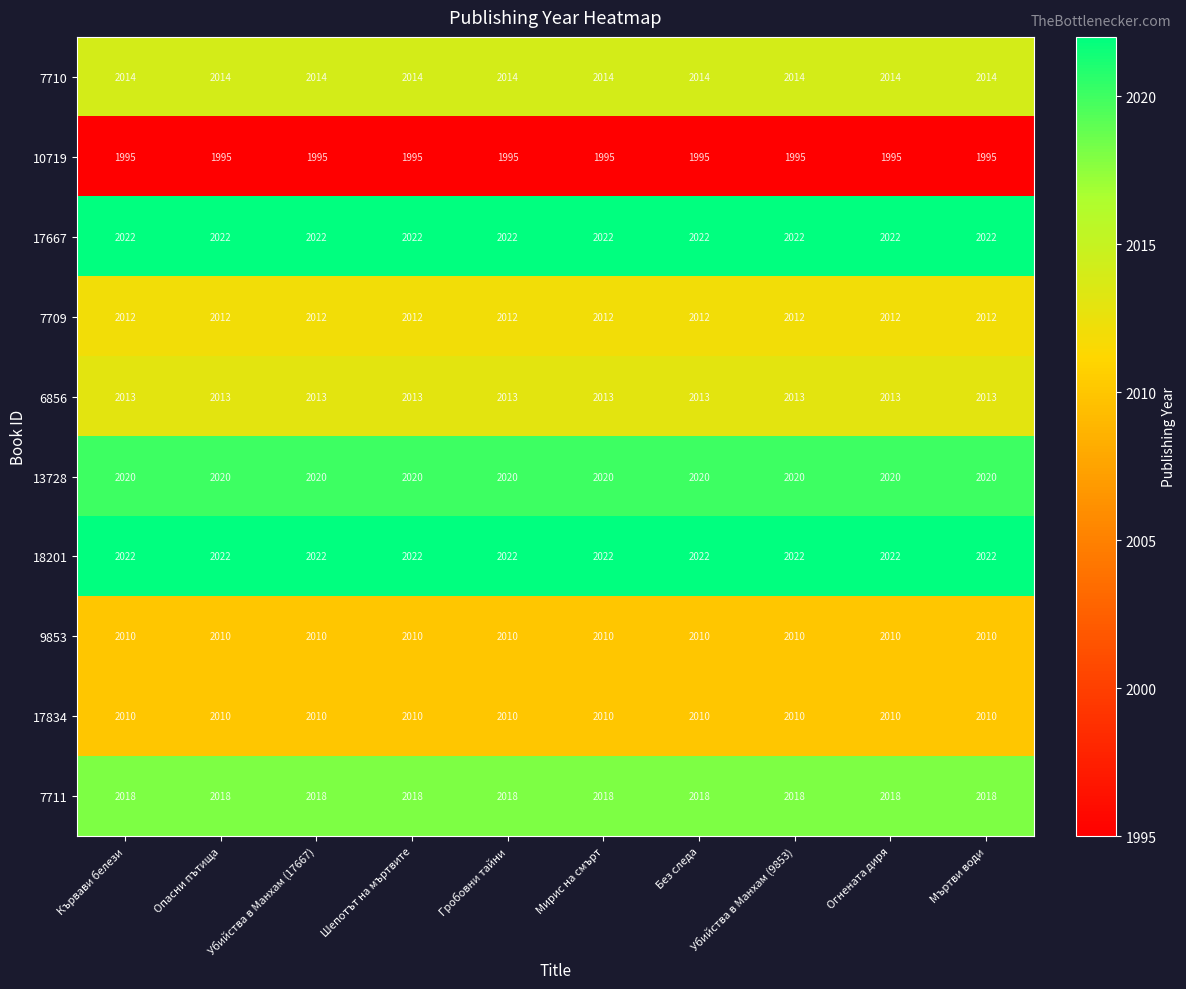

What is the spread (max minus min) of values at Гробовни тайни?

27